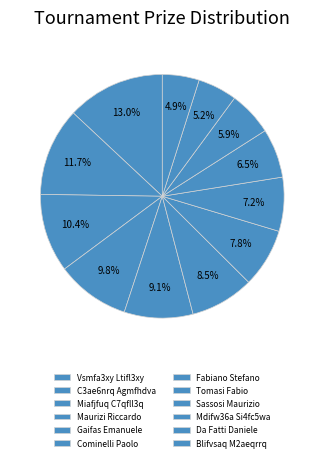

Does any single category account for the majority?

No